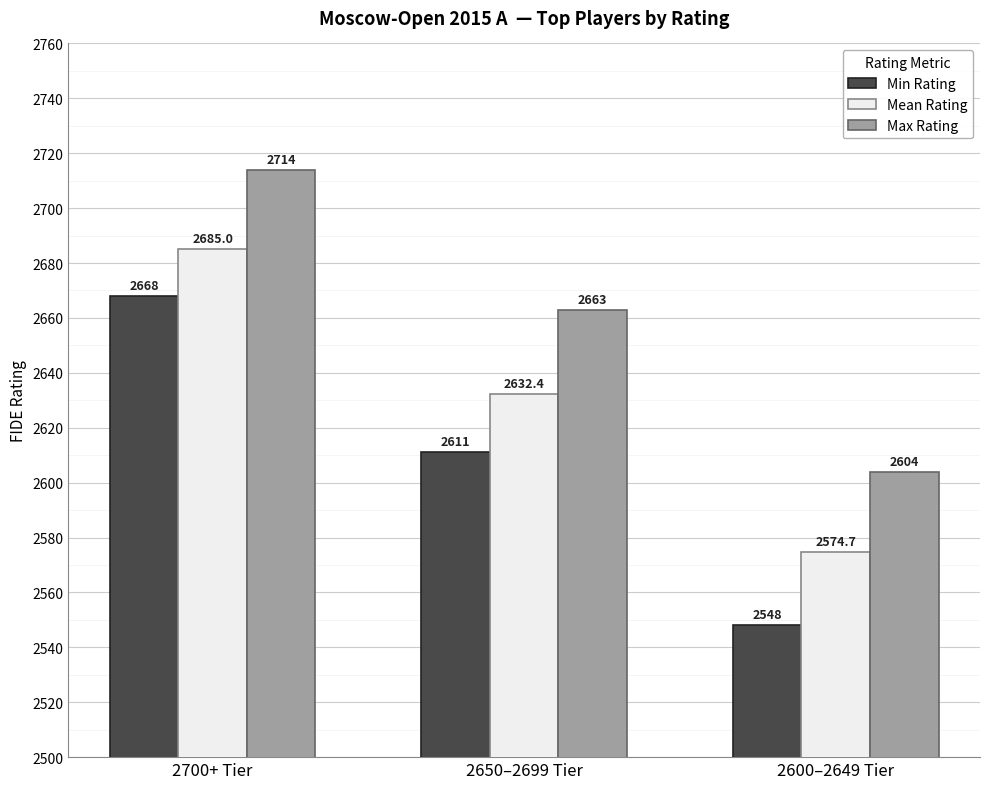

Is the value of Min Rating at 2650–2699 Tier greater than the value of Max Rating at 2700+ Tier?

No